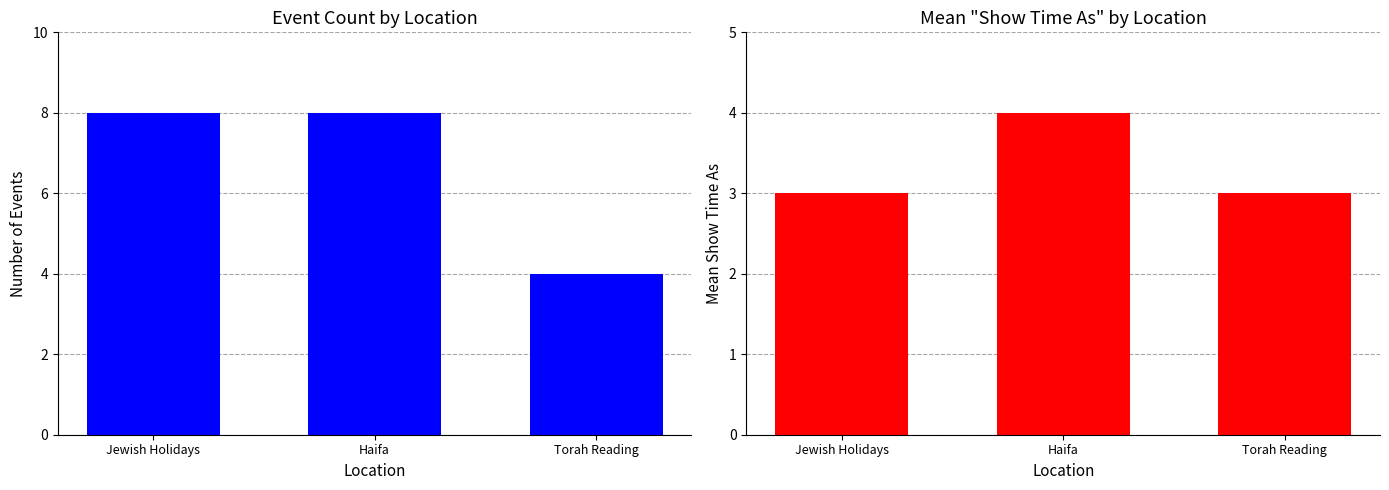

Between Haifa and Torah Reading, which series saw the biggest shift?

Event Count